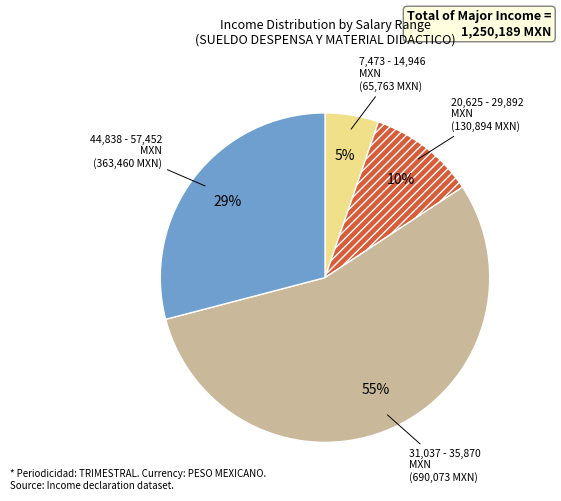

Approximately how many times larger is the value at 44,838 - 57,452 MXN compared to 31,037 - 35,870 MXN?

0.5